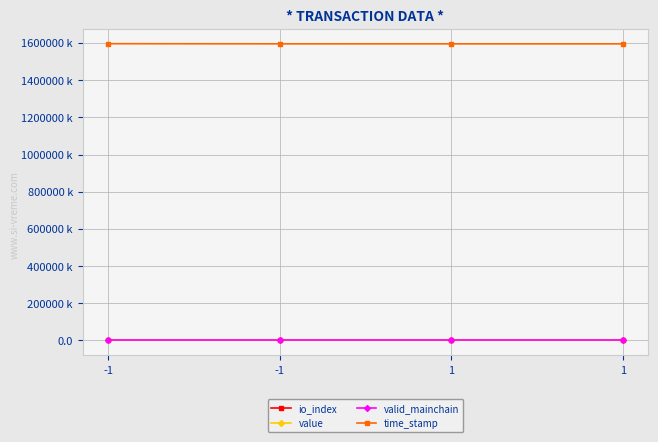

What is the difference between the highest and lowest values at -1?

1596065358.0